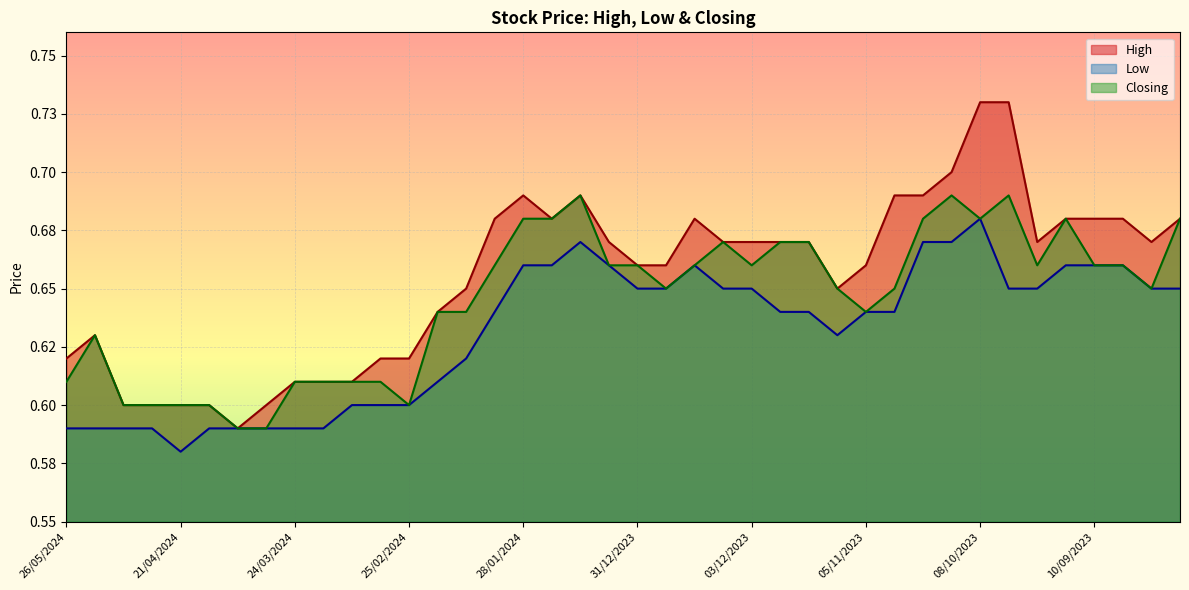

Does the chart display data point markers on the line(s)?

No